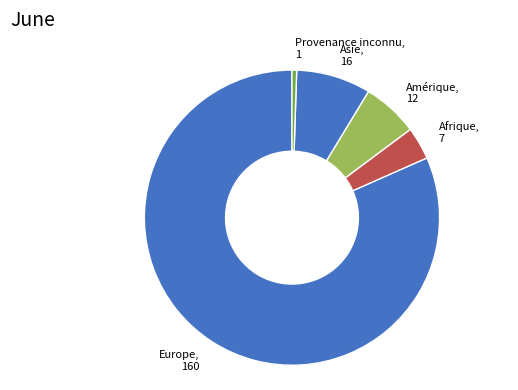

Between Amérique, 12 and Afrique, 7, which is larger?

Amérique, 12